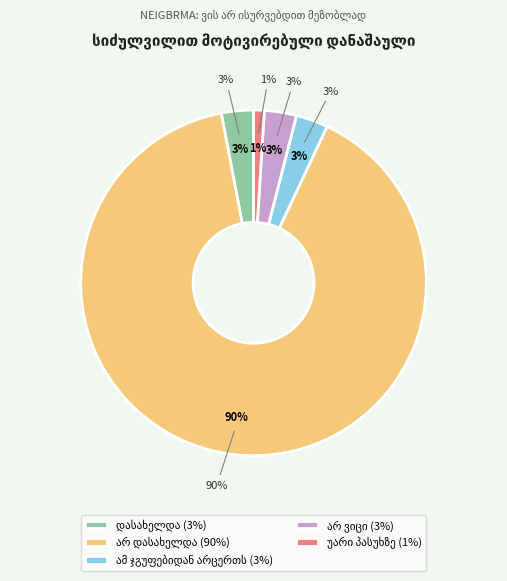

The ამ ჯგუფებიდან არცერთს slice represents 11% of the pie. True or false?

False